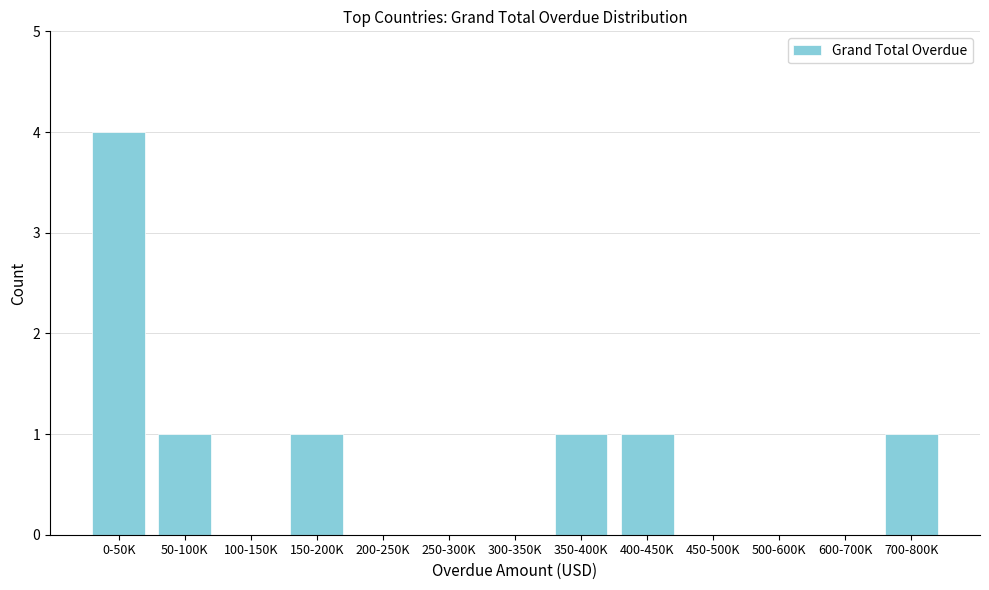

Reading left to right, what are all the values shown in this chart?

0-50K=4	50-100K=1	100-150K=0	150-200K=1	200-250K=0	250-300K=0	300-350K=0	350-400K=1	400-450K=1	450-500K=0	500-600K=0	600-700K=0	700-800K=1